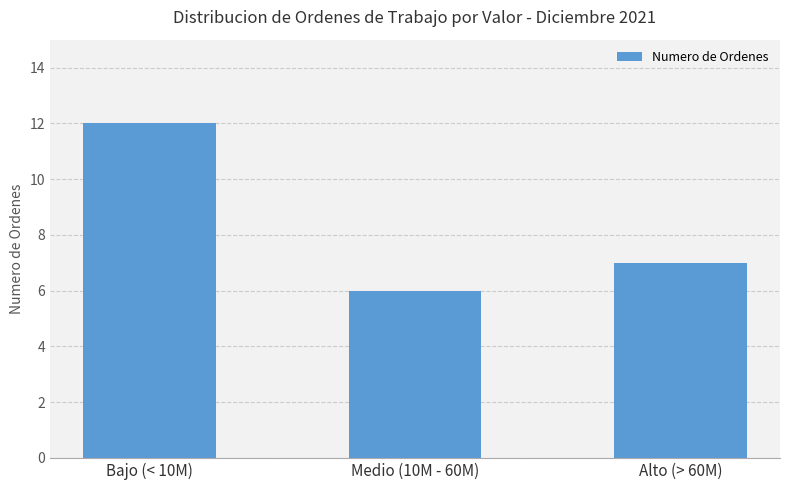

Count the values in the range 6 to 12.

3